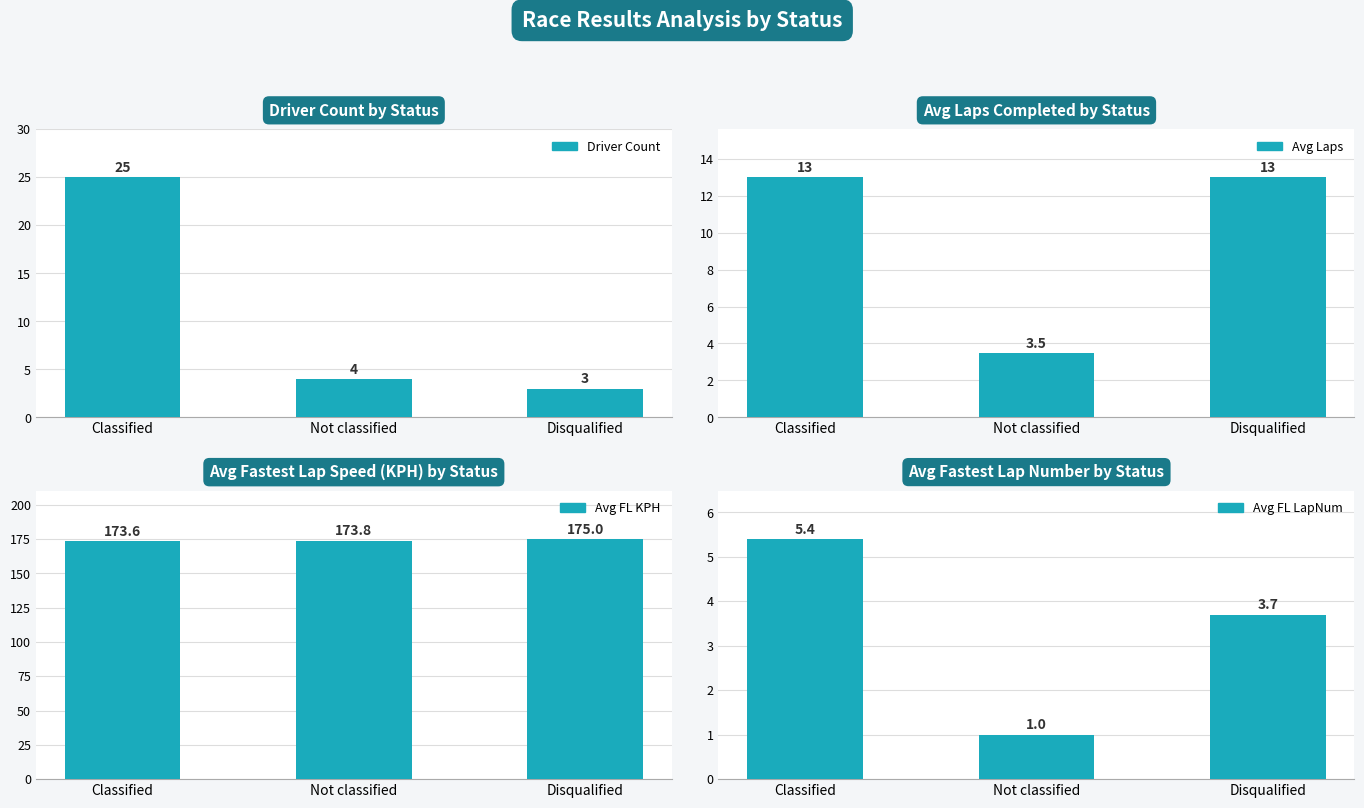

Are the bars grouped side by side (vs. stacked)?

Yes